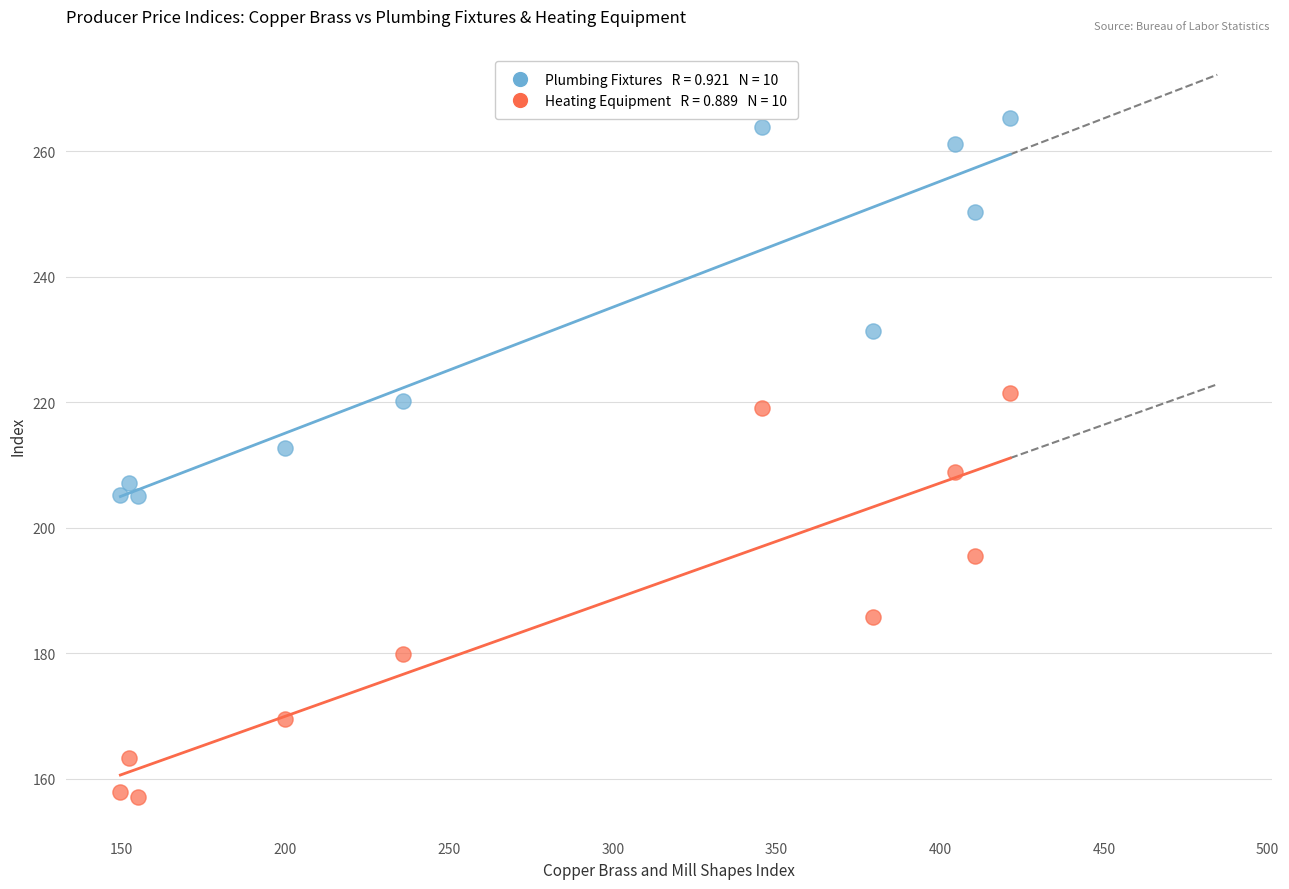

Across all data points, what is the range of X values (max minus min)?

271.8